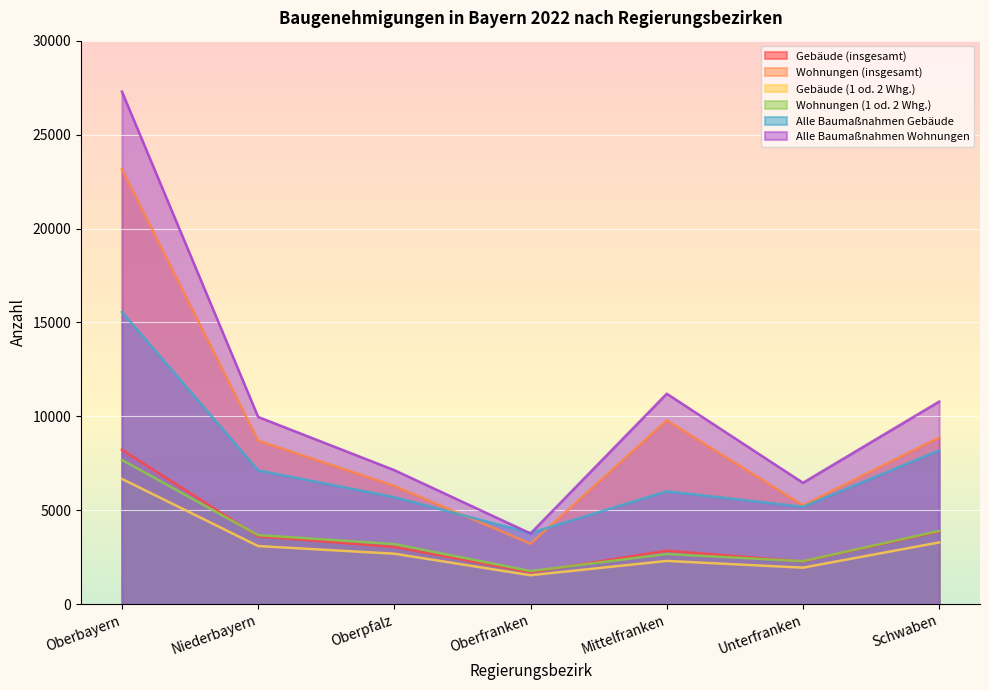

At Unterfranken, list the series in order from smallest to largest.

Gebäude (1 od. 2 Whg.), Gebäude (insgesamt), Wohnungen (1 od. 2 Whg.), Alle Baumaßnahmen Gebäude, Wohnungen (insgesamt), Alle Baumaßnahmen Wohnungen